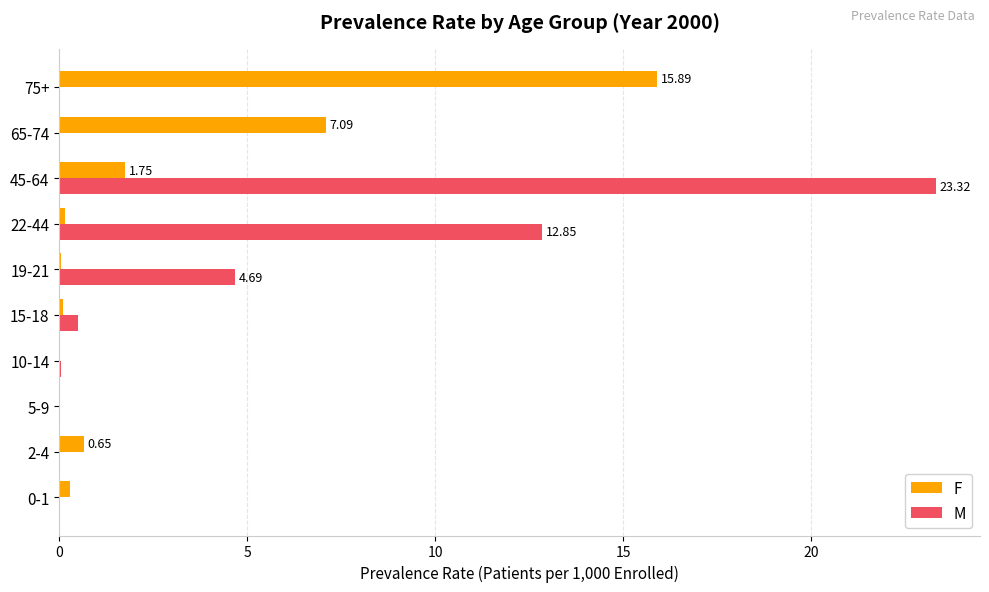

Which series has the largest range (max minus min)?

M